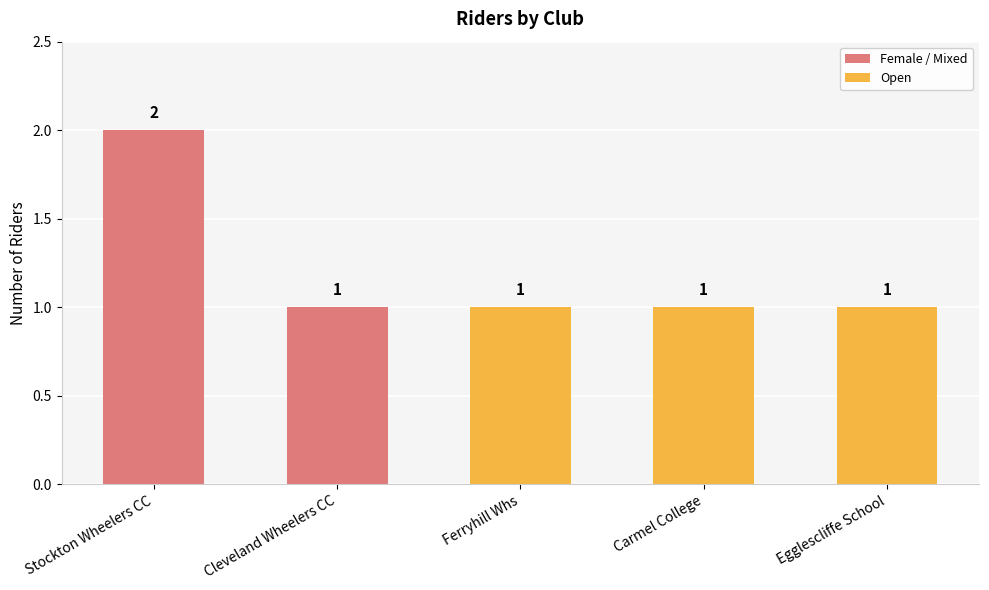

True or false: the data shows 2 at Carmel College.

False